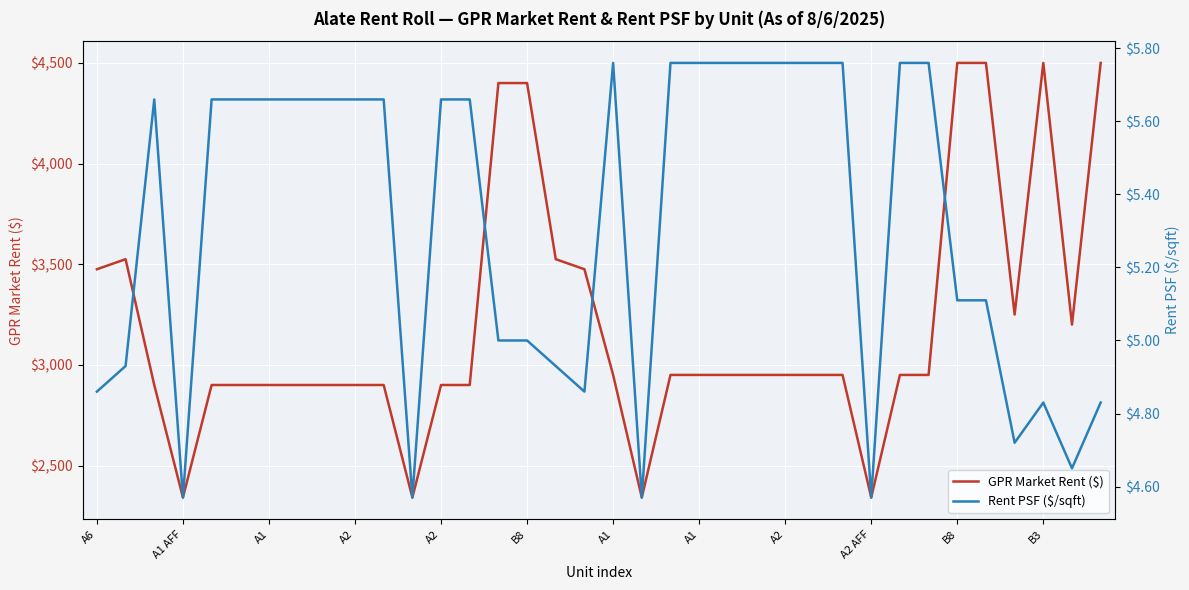

What are all the series names shown in the legend?

GPR Market Rent ($), Rent PSF ($/sqft)